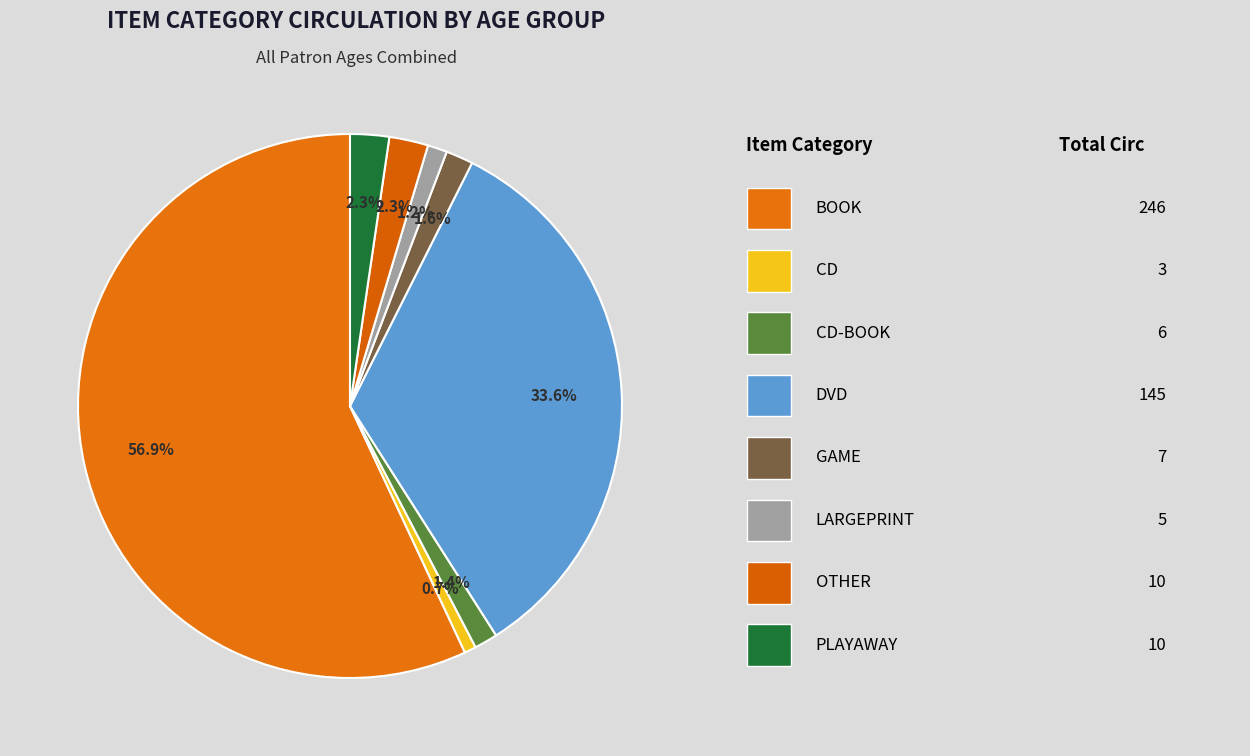

Count the number of slices in the pie.

8